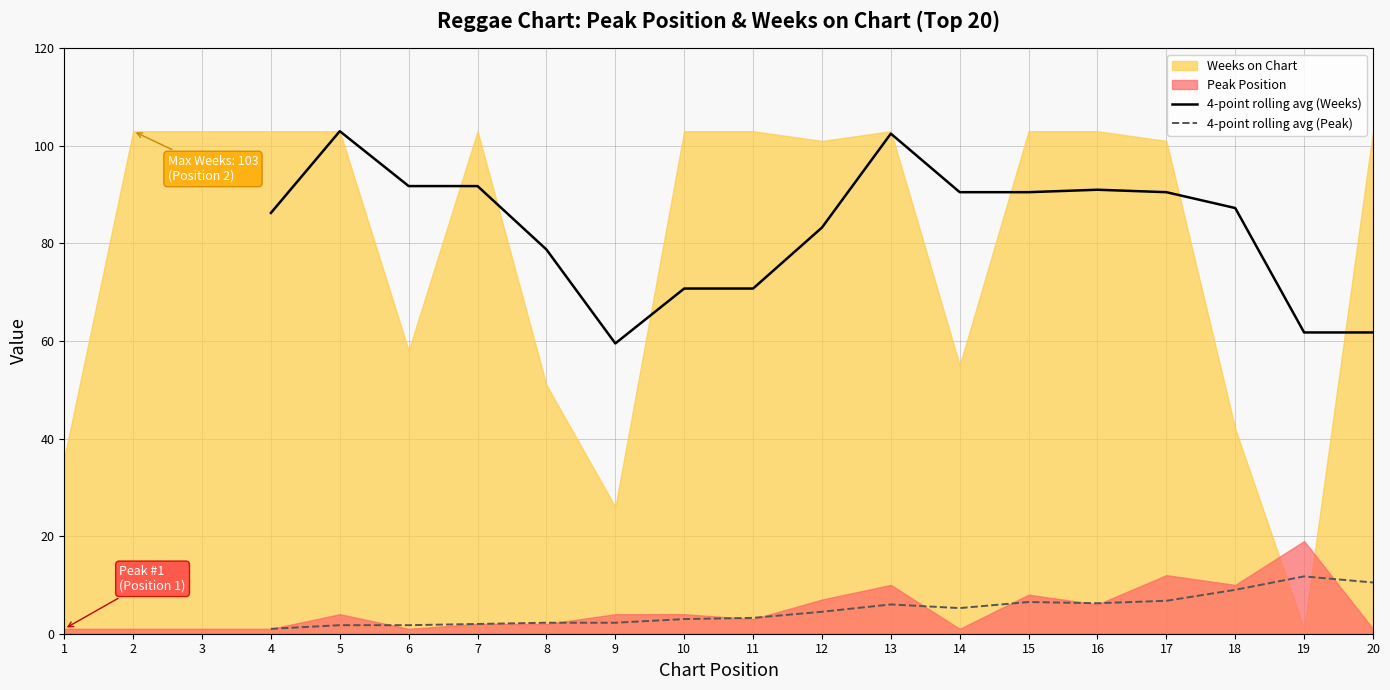

Where is the first local maximum for 4-point rolling avg (Weeks)?

5